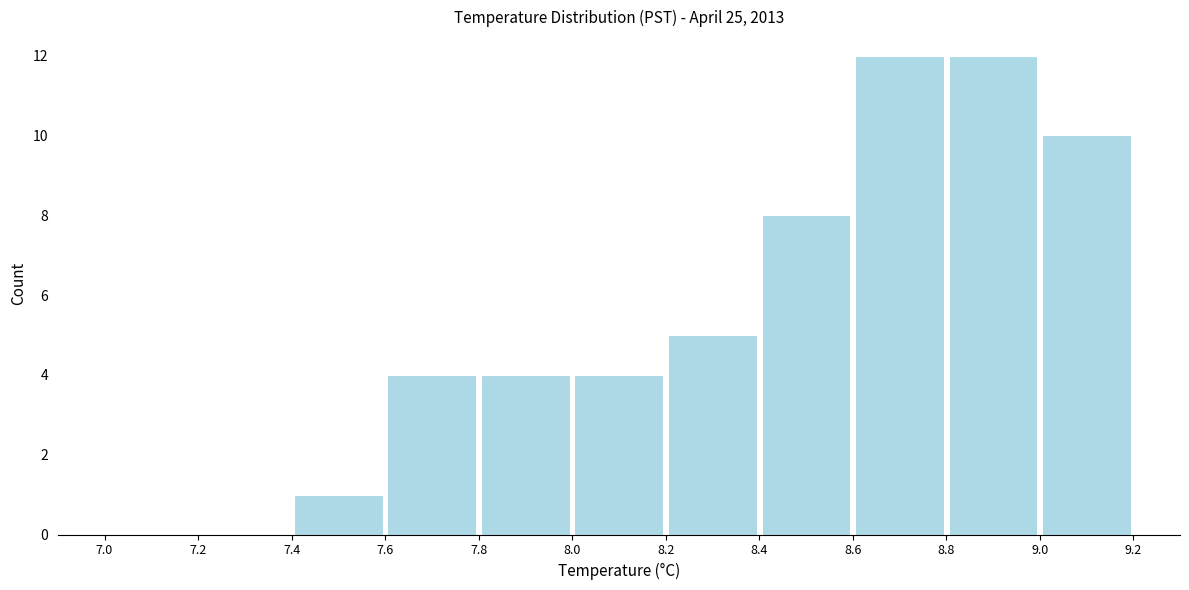

Reading left to right, transcribe this chart: for each bar, give the range it covers on the x-axis and its height. The values are not printed on the chart, so give them approximately, as read against the axis.

7.0 to 7.2: 0
7.2 to 7.4: 0
7.4 to 7.6: 1
7.6 to 7.8: 4
7.8 to 8.0: 4
8.0 to 8.2: 4
8.2 to 8.4: 5
8.4 to 8.6: 8
8.6 to 8.8: 12
8.8 to 9.0: 12
9.0 to 9.2: 10